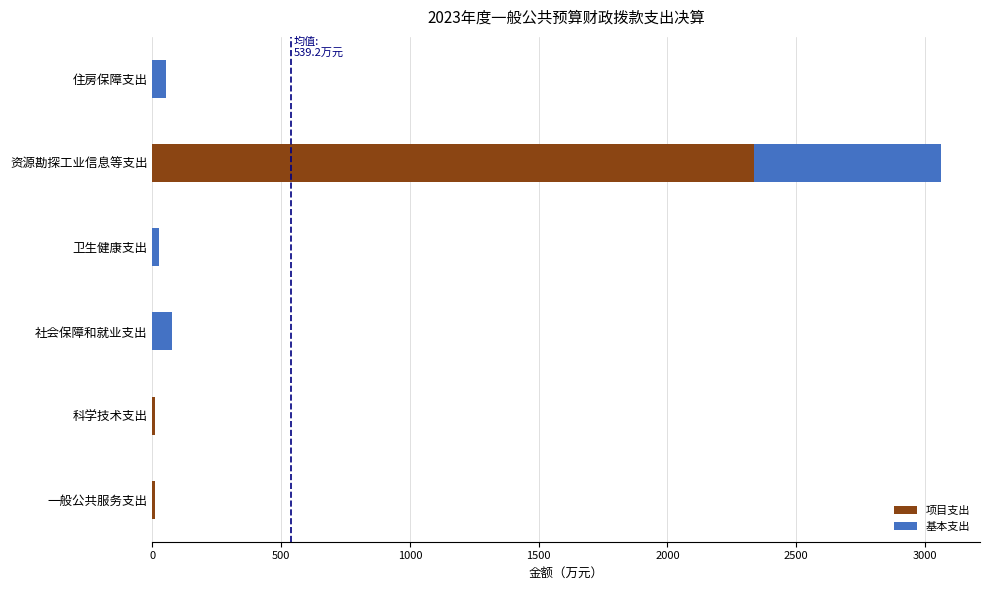

What is the total value across all series at 资源勘探工业信息等支出?

3061.0